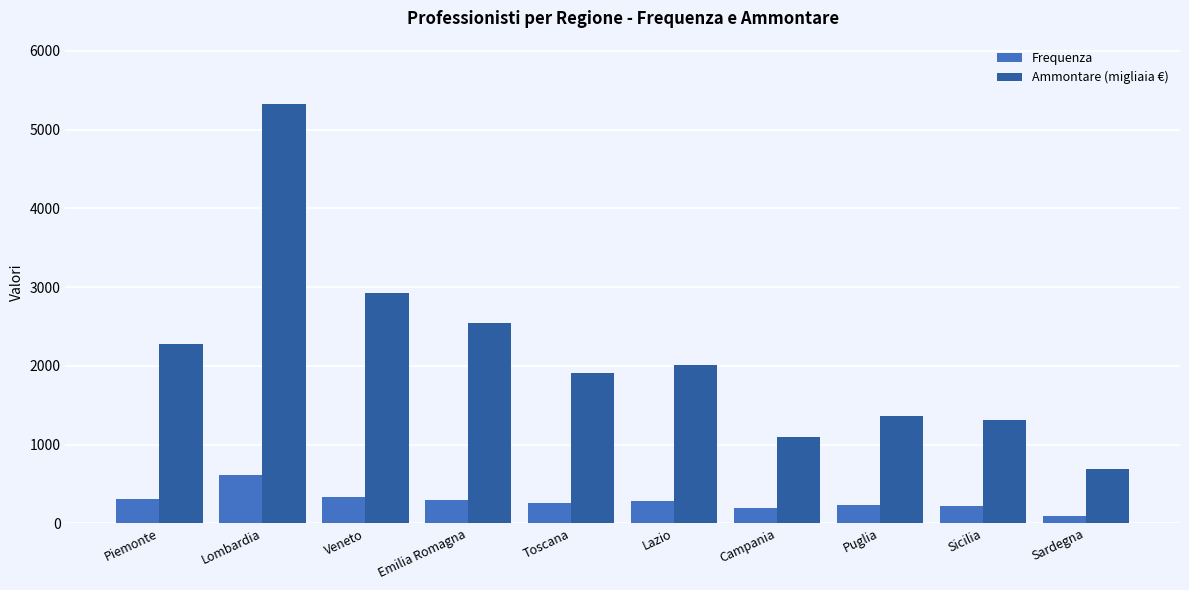

What position from the left is Emilia Romagna?

4